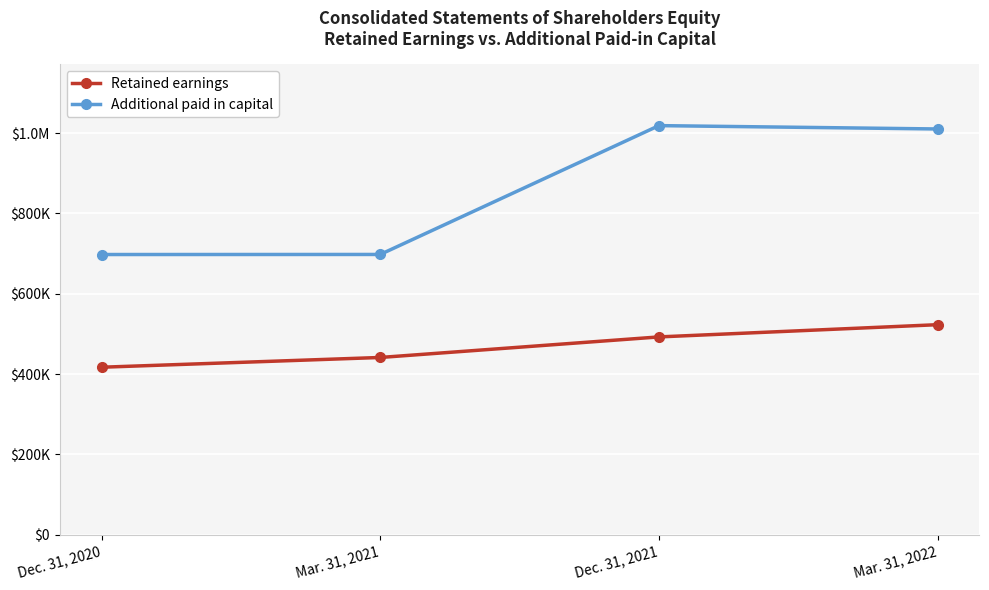

What is the difference between the maximum and second lowest values in the Additional paid in capital series?

320794